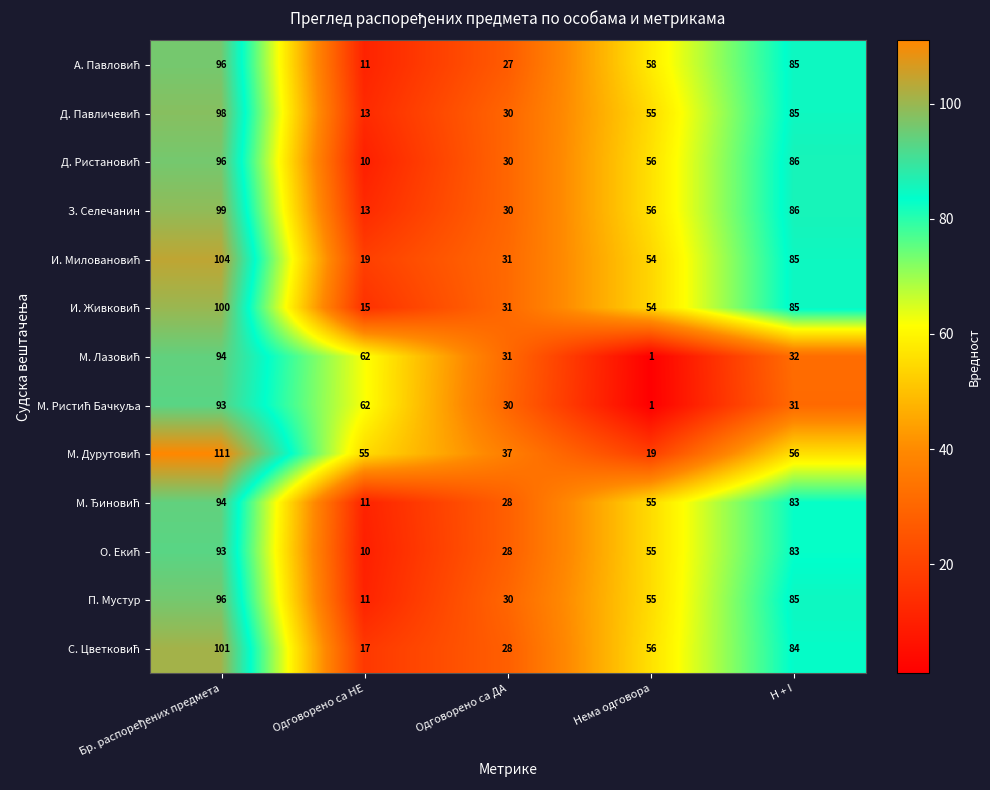

The З. Селечанин series shows 20 at Одговорено са НЕ. True or false?

False